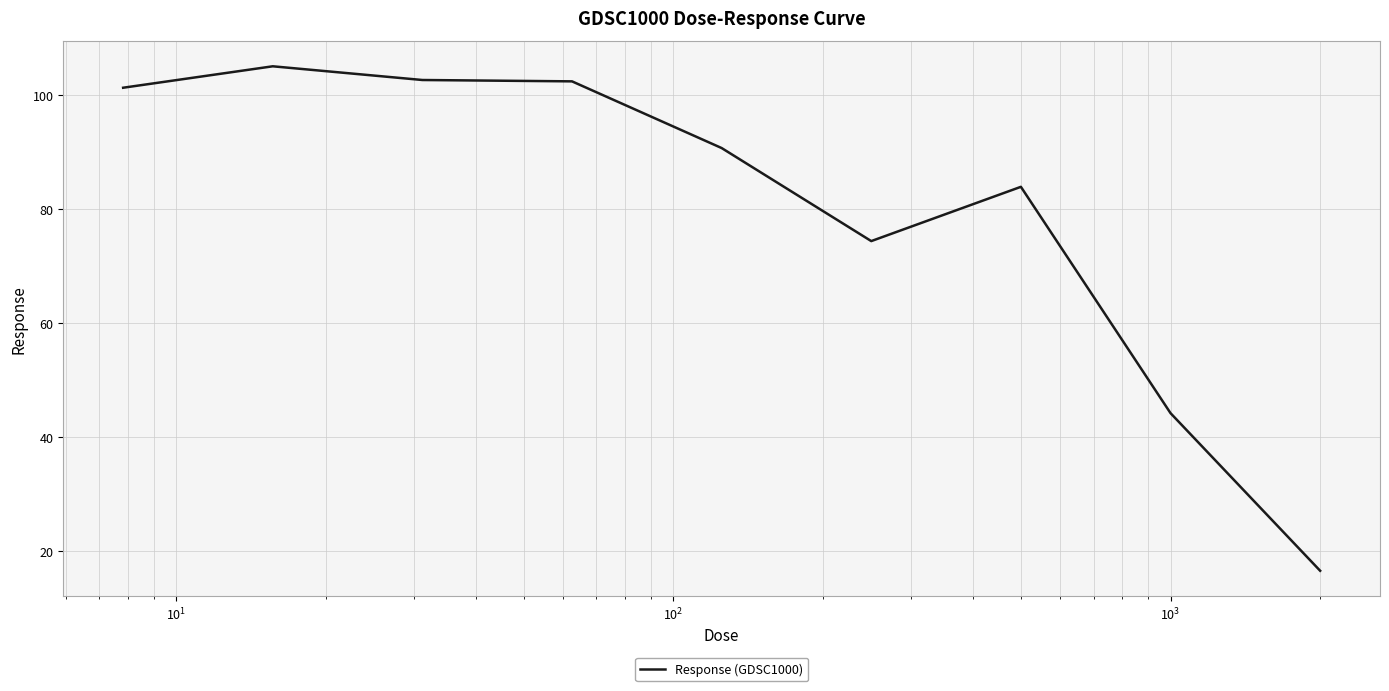

What is the maximum value shown in the chart?

105.1